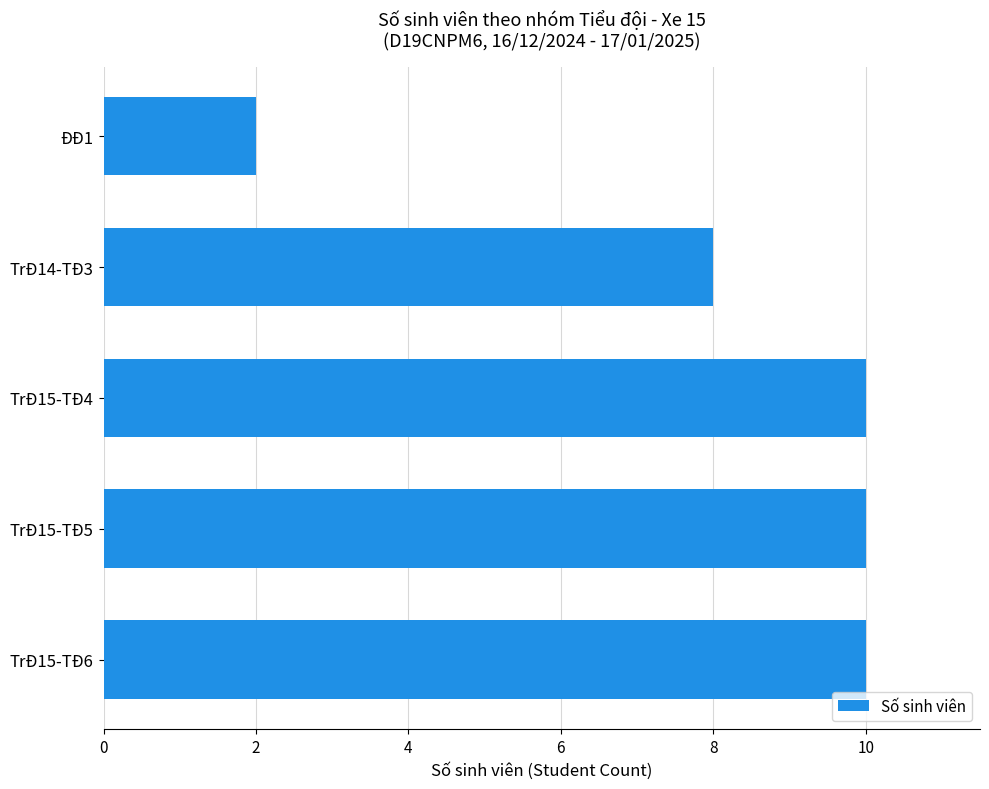

What is the difference between the values at TrĐ15-TĐ5 and ĐĐ1?

8